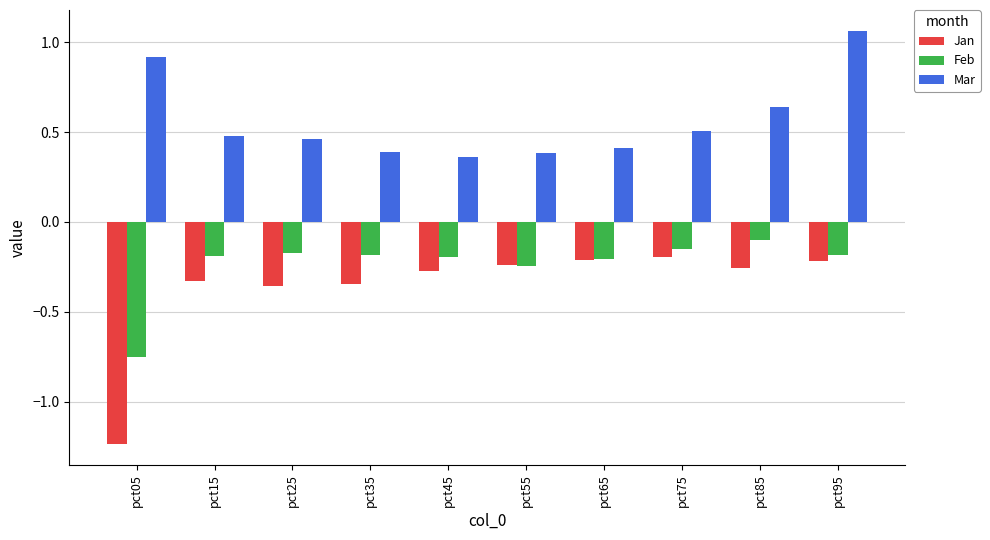

What is the difference between the maximum and minimum values in the Mar series?

0.7